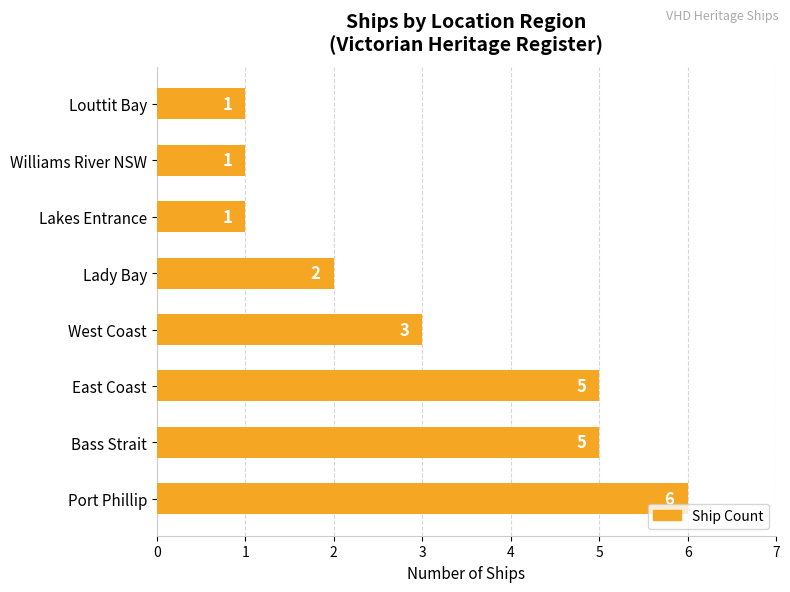

How many bars are there in total?

8